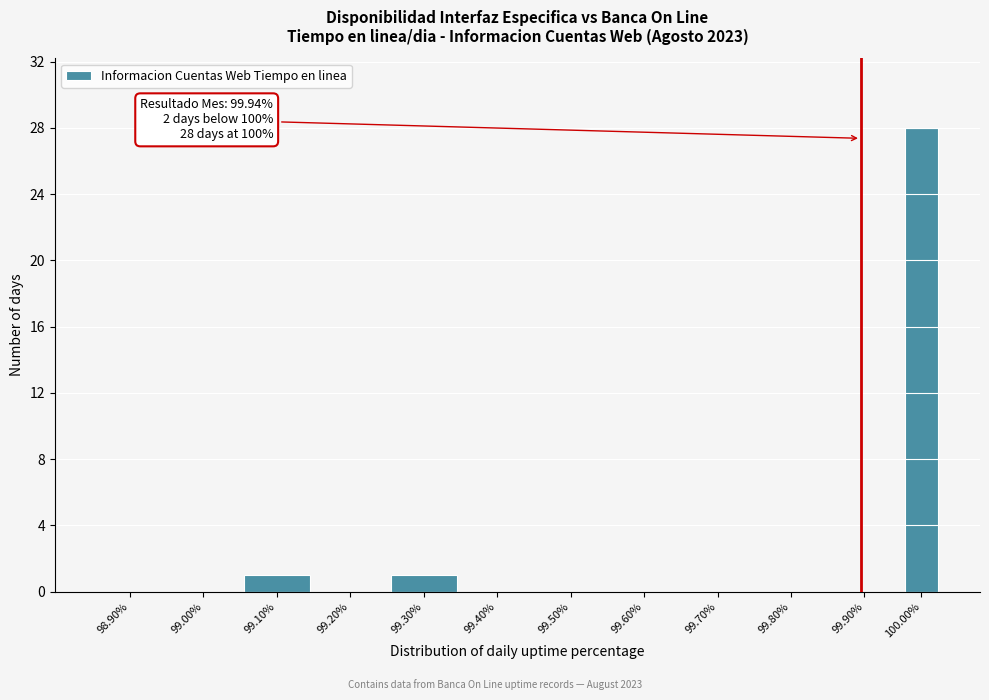

Reading left to right, transcribe all the data shown in this chart.

98.90%=0	99.00%=0	99.10%=1	99.20%=0	99.30%=1	99.40%=0	99.50%=0	99.60%=0	99.70%=0	99.80%=0	99.90%=0	100.00%=28